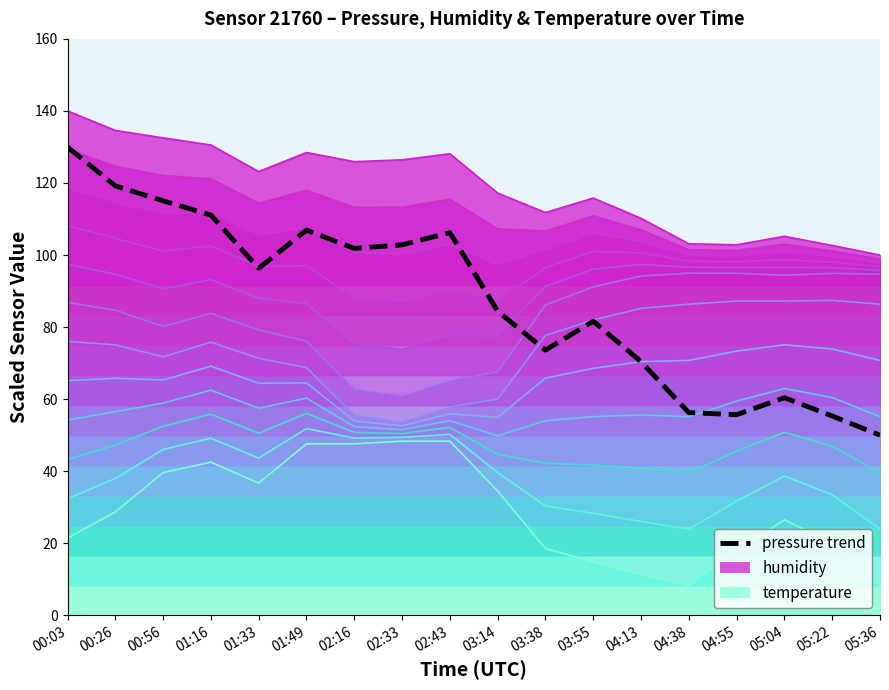

Rank the series at 00:03 from highest to lowest value.

pressure, humidity, temperature